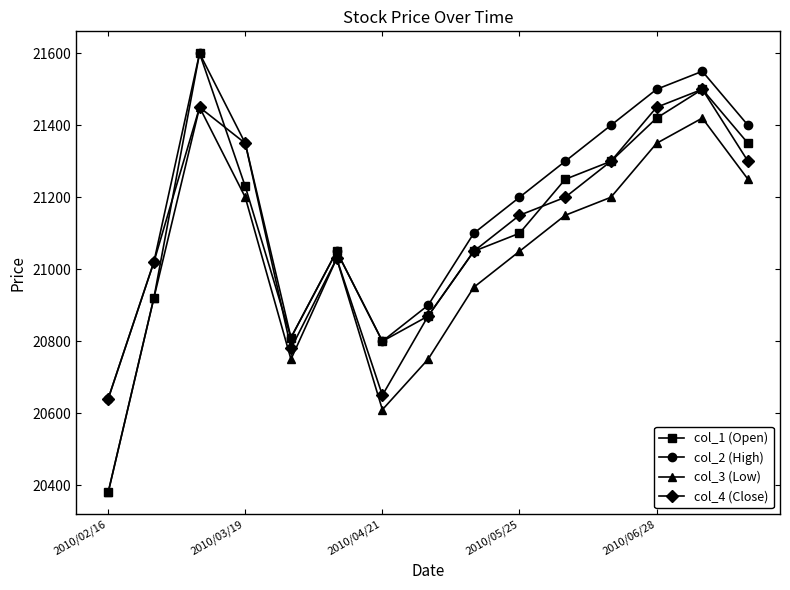

Which series has the largest range (max minus min)?

col_1 (Open)